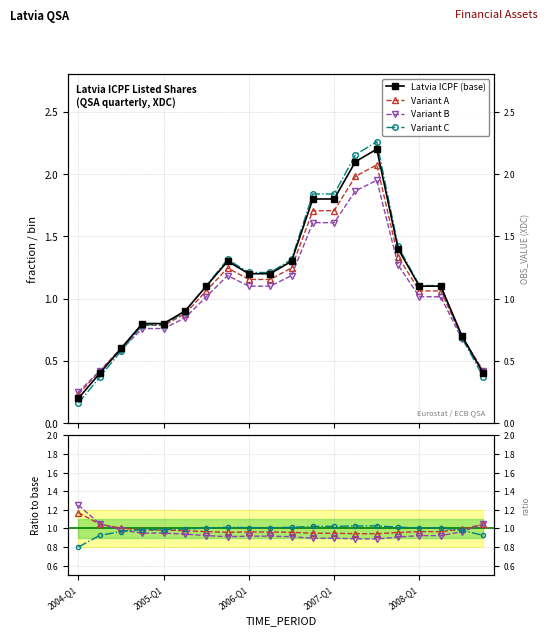

What is the average value?

1.1